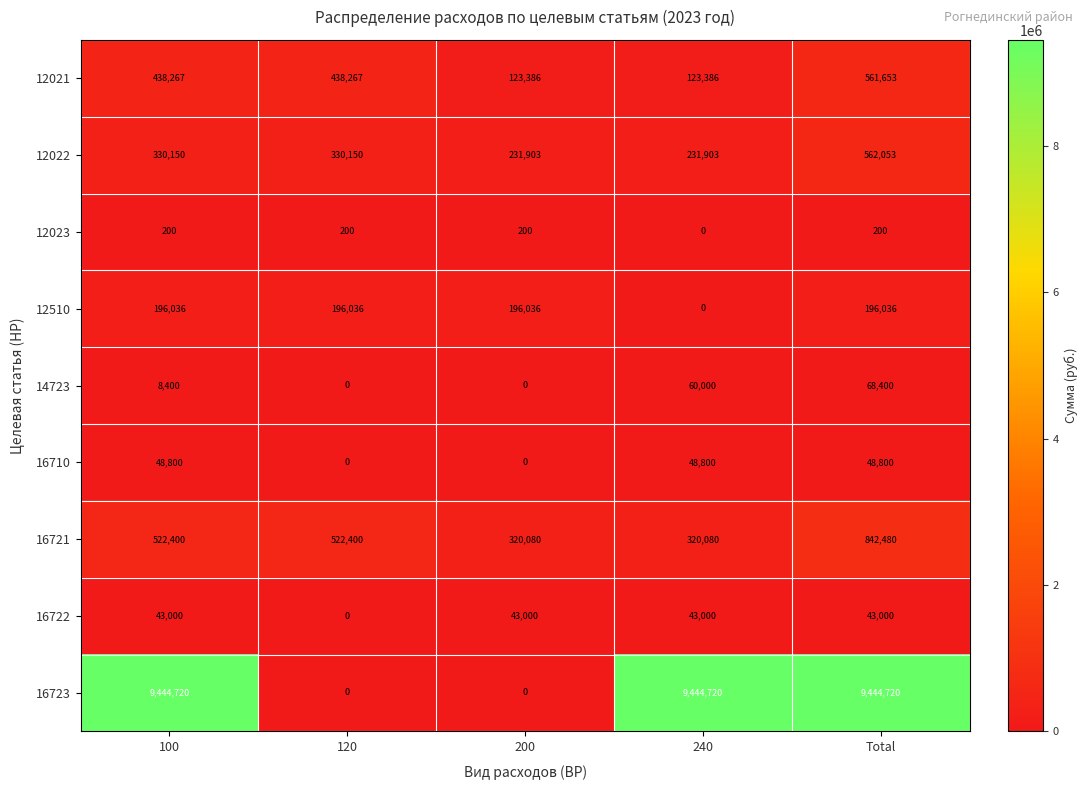

What is the average value of the 12510 series?

156829